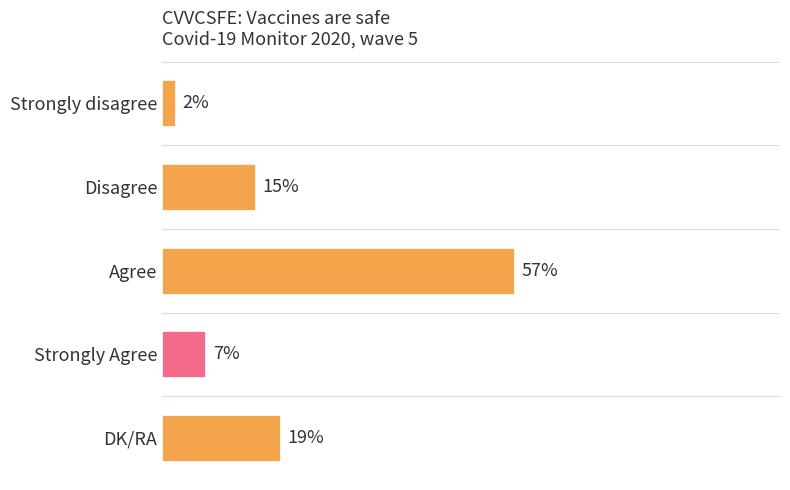

Which has a higher value, DK/RA or Agree?

Agree